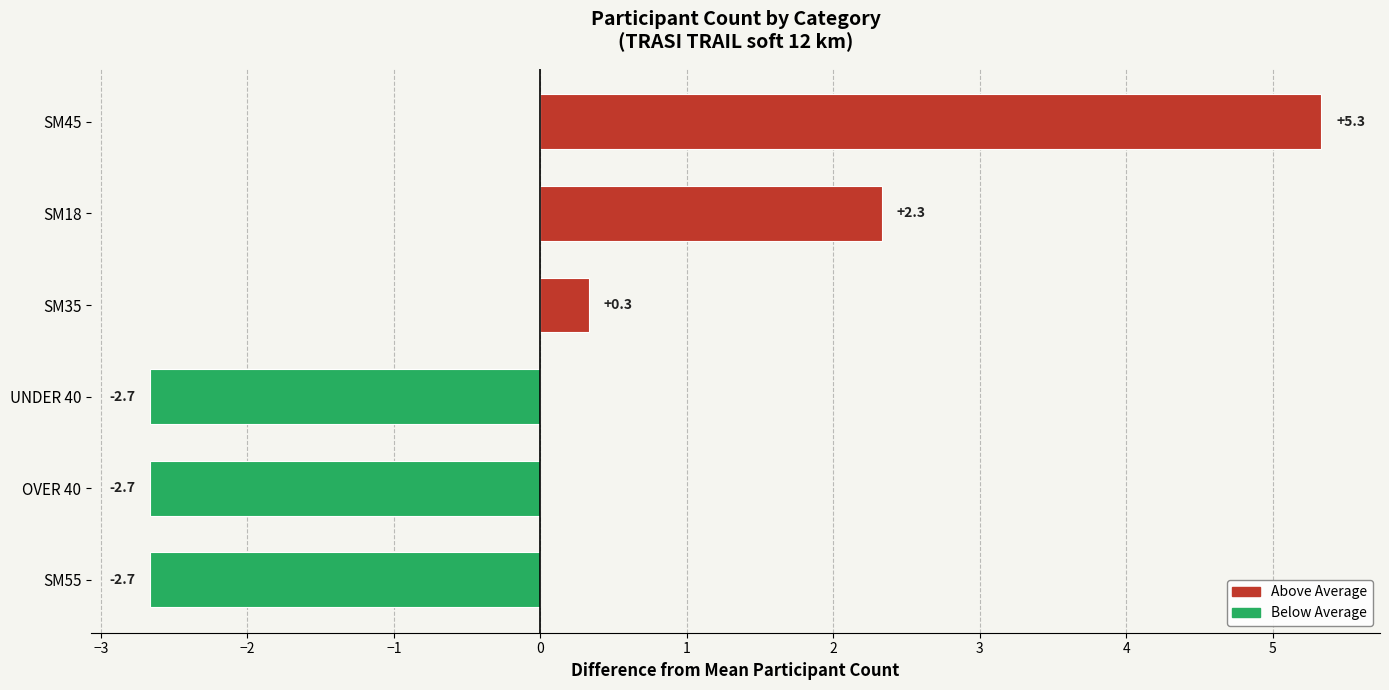

The value at SM55 is -2.7. True or false?

True